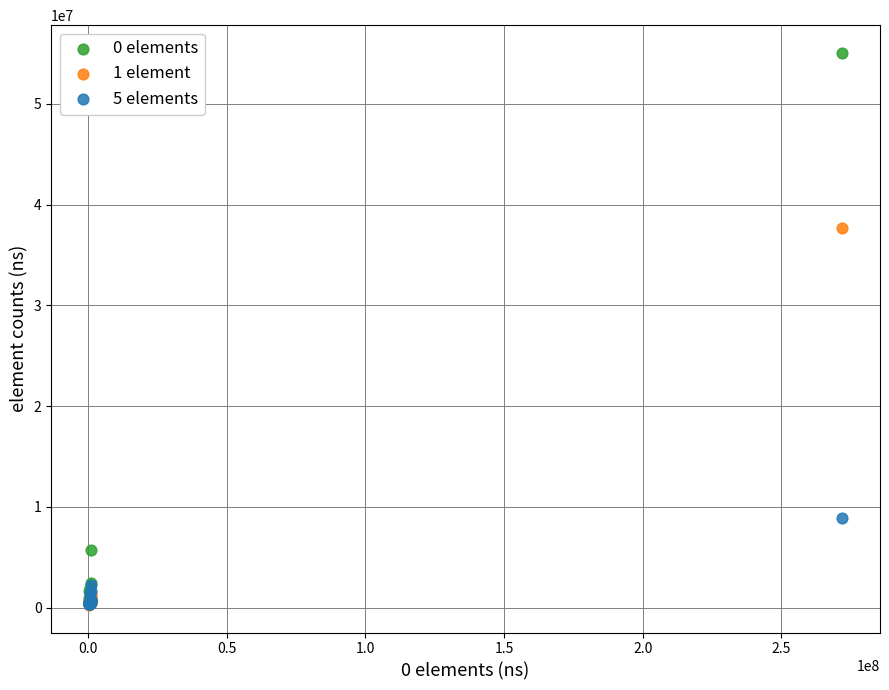

Which series contains the highest Y value?

0 elements